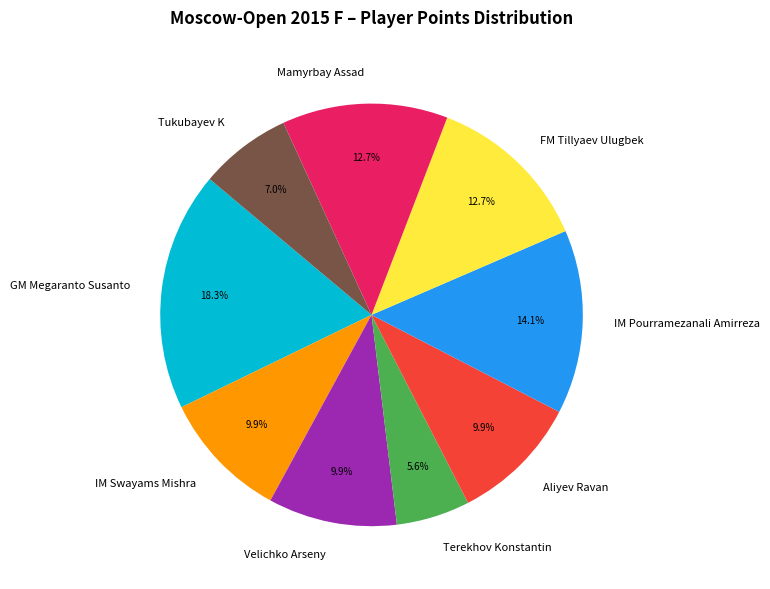

How many segments does this pie chart have?

9